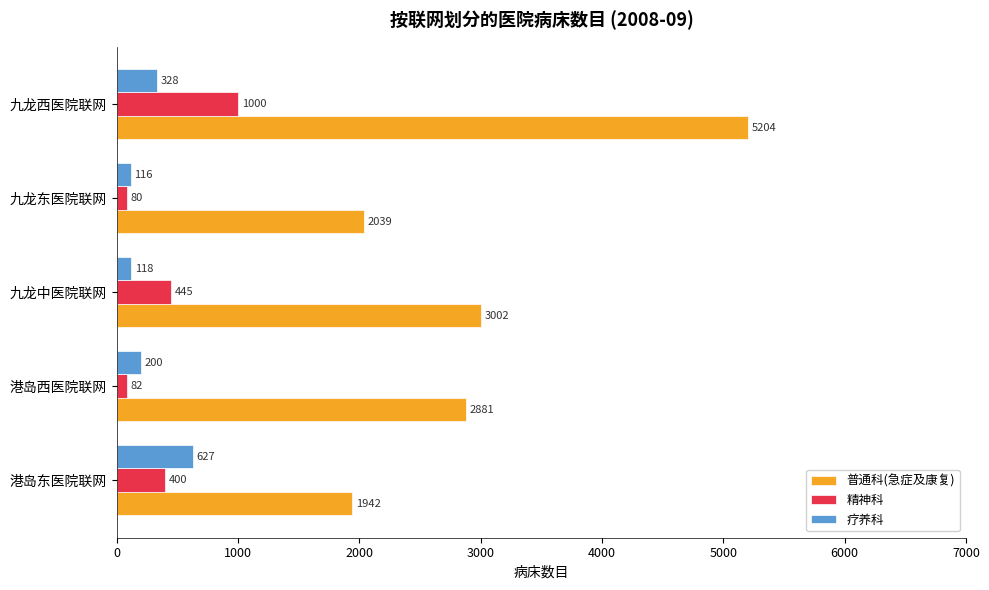

What is the spread (max minus min) of values at 九龙中医院联网?

2884